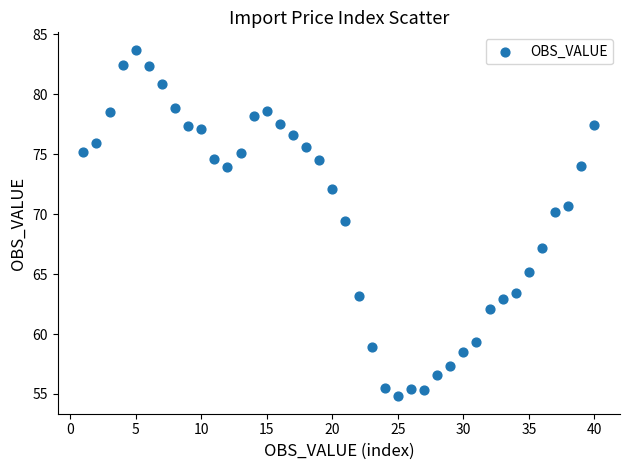

What is the range of X values (max minus min)?

39.0